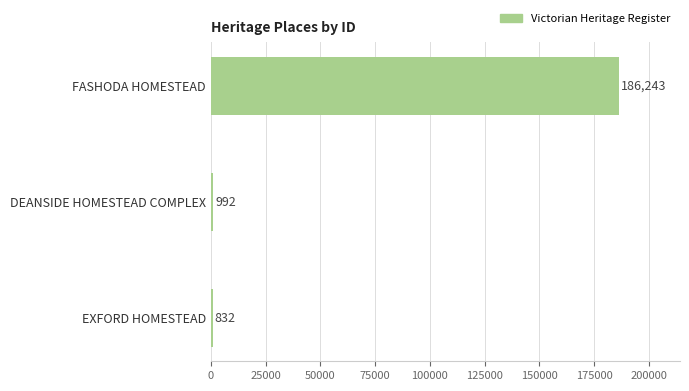

Are the bars grouped side by side (vs. stacked)?

No